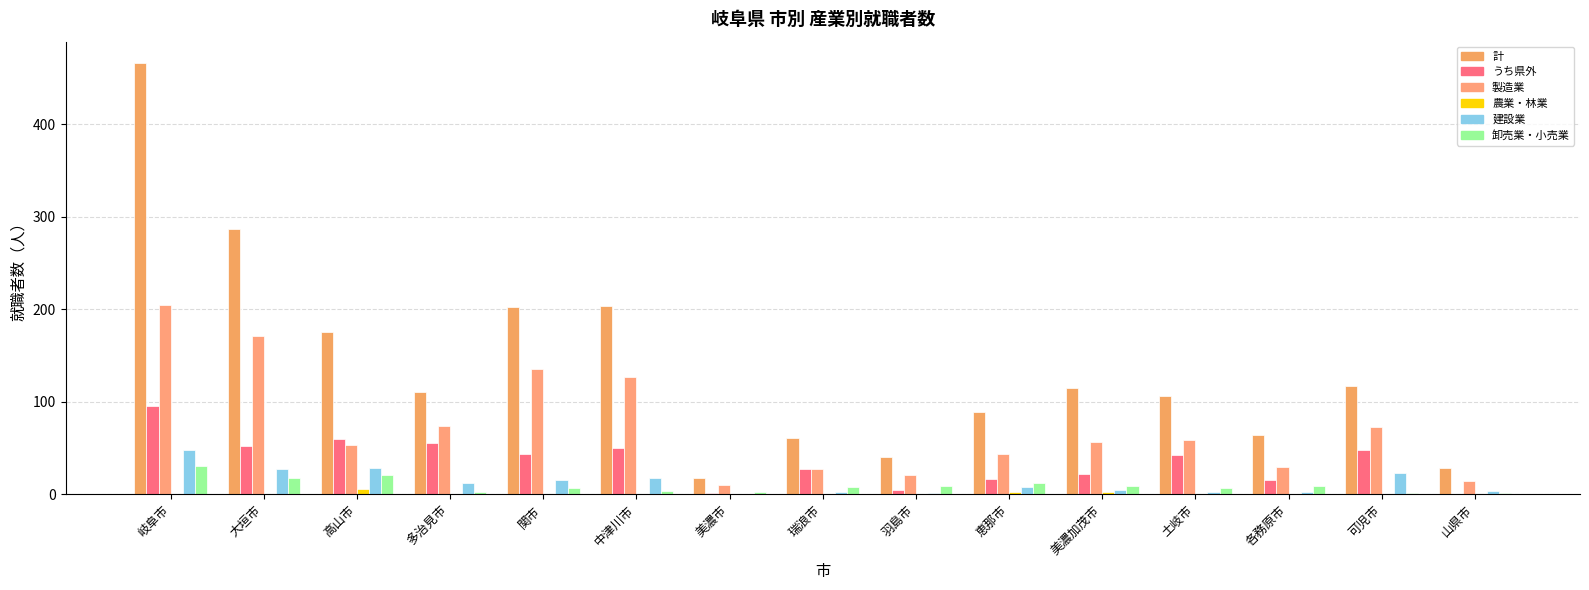

List the labels in order of うち県外 value, smallest first.

山県市, 美濃市, 羽島市, 各務原市, 恵那市, 美濃加茂市, 瑞浪市, 土岐市, 関市, 可児市, 中津川市, 大垣市, 多治見市, 高山市, 岐阜市